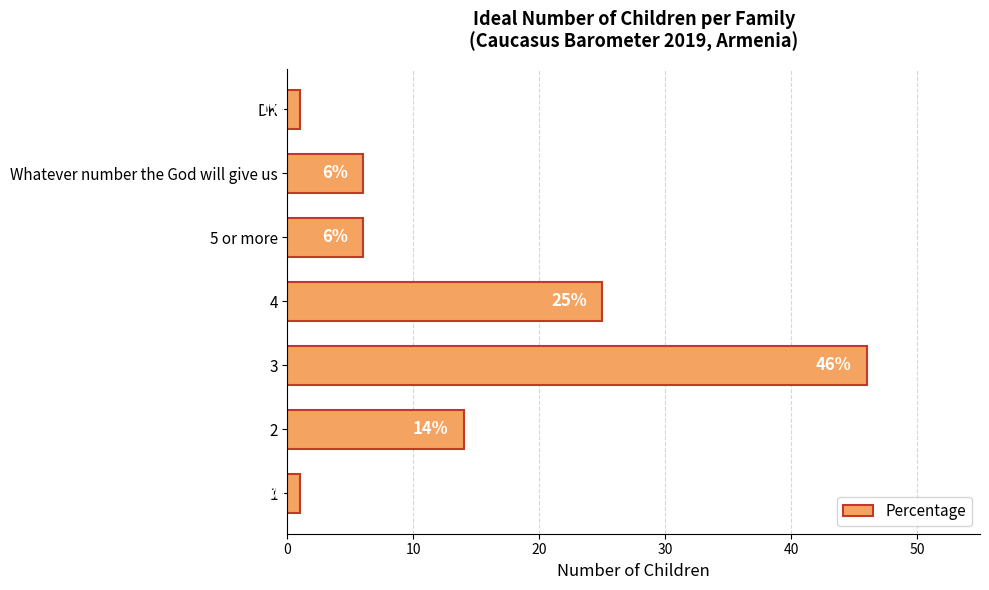

The chart shows a value of 6 at Whatever number the God will give us. True or false?

True